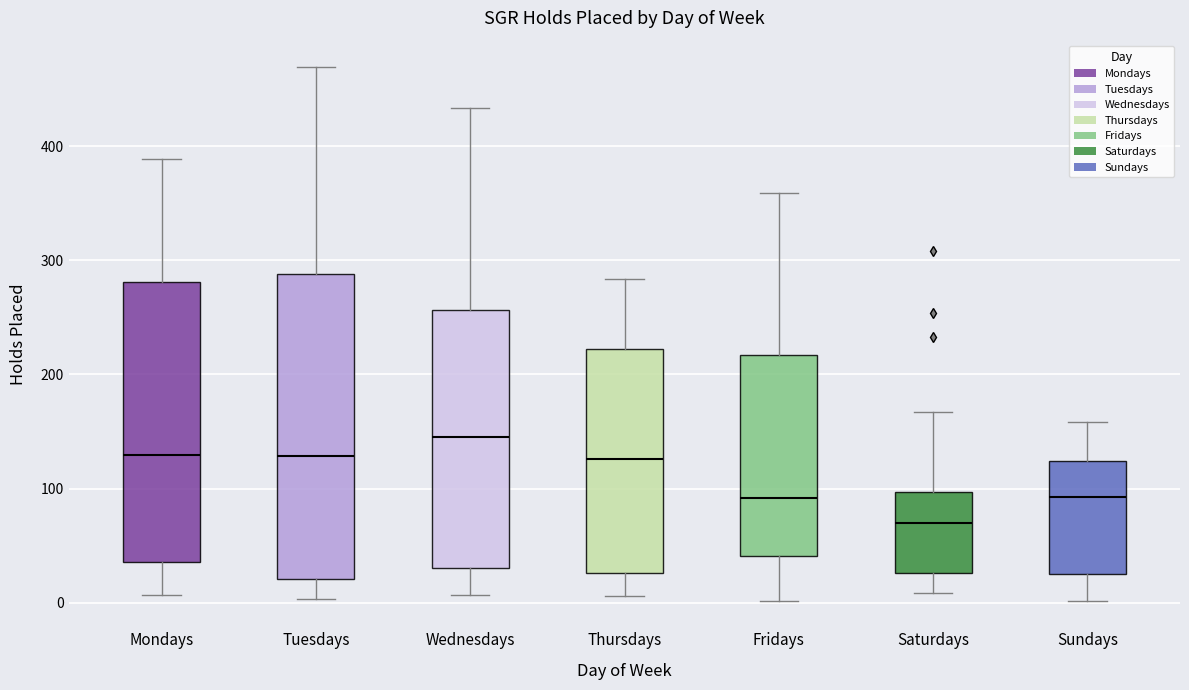

Reading left to right, read every box against the y-axis: the position of its median line, the range the box covers, and the ends of its whiskers. The values are not printed on the chart, so give them approximately, as read against the axis.

Mondays: median 130, box 40 to 280, whiskers 10 to 390
Tuesdays: median 130, box 20 to 290, whiskers 0 to 470
Wednesdays: median 150, box 30 to 260, whiskers 10 to 430
Thursdays: median 130, box 30 to 220, whiskers 10 to 280
Fridays: median 90, box 40 to 220, whiskers 0 to 360
Saturdays: median 70, box 30 to 100, whiskers 10 to 170
Sundays: median 90, box 30 to 120, whiskers 0 to 160